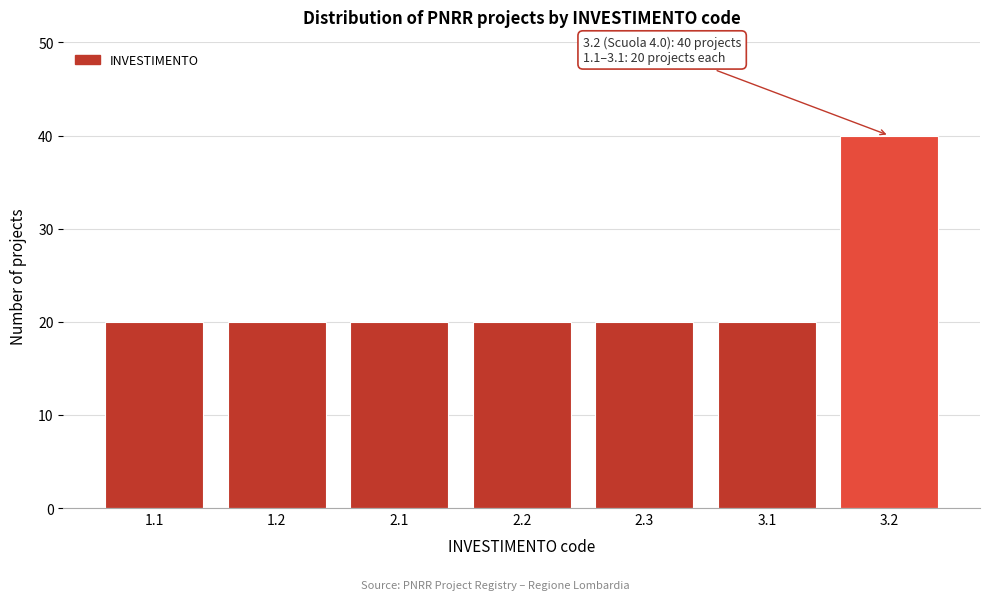

Reading right to left, extract all data points from this chart.

3.2=40	3.1=20	2.3=20	2.2=20	2.1=20	1.2=20	1.1=20